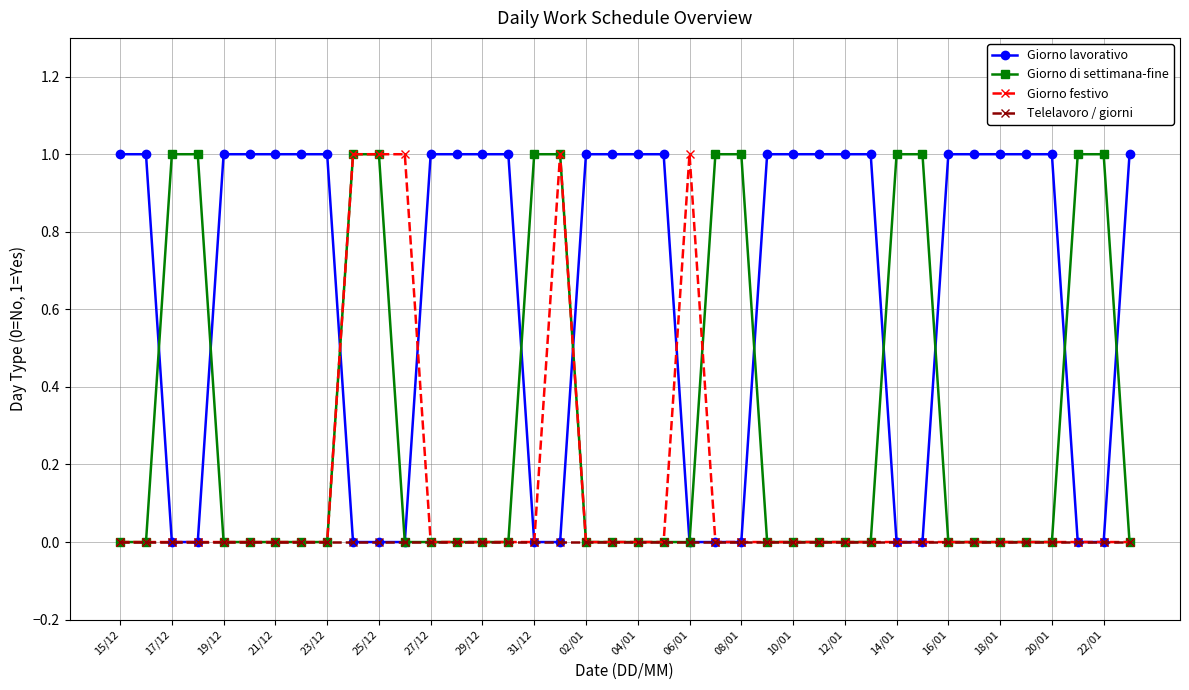

Which series has the largest total across all categories?

Giorno lavorativo